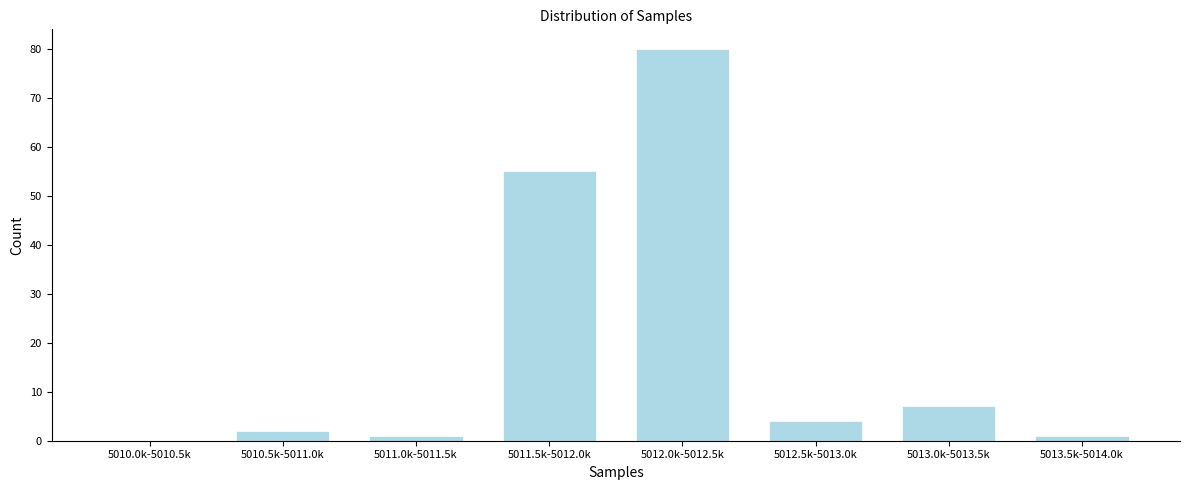

Reading right to left, transcribe all the data shown in this chart.

5013.5k-5014.0k=1	5013.0k-5013.5k=7	5012.5k-5013.0k=4	5012.0k-5012.5k=80	5011.5k-5012.0k=55	5011.0k-5011.5k=1	5010.5k-5011.0k=2	5010.0k-5010.5k=0